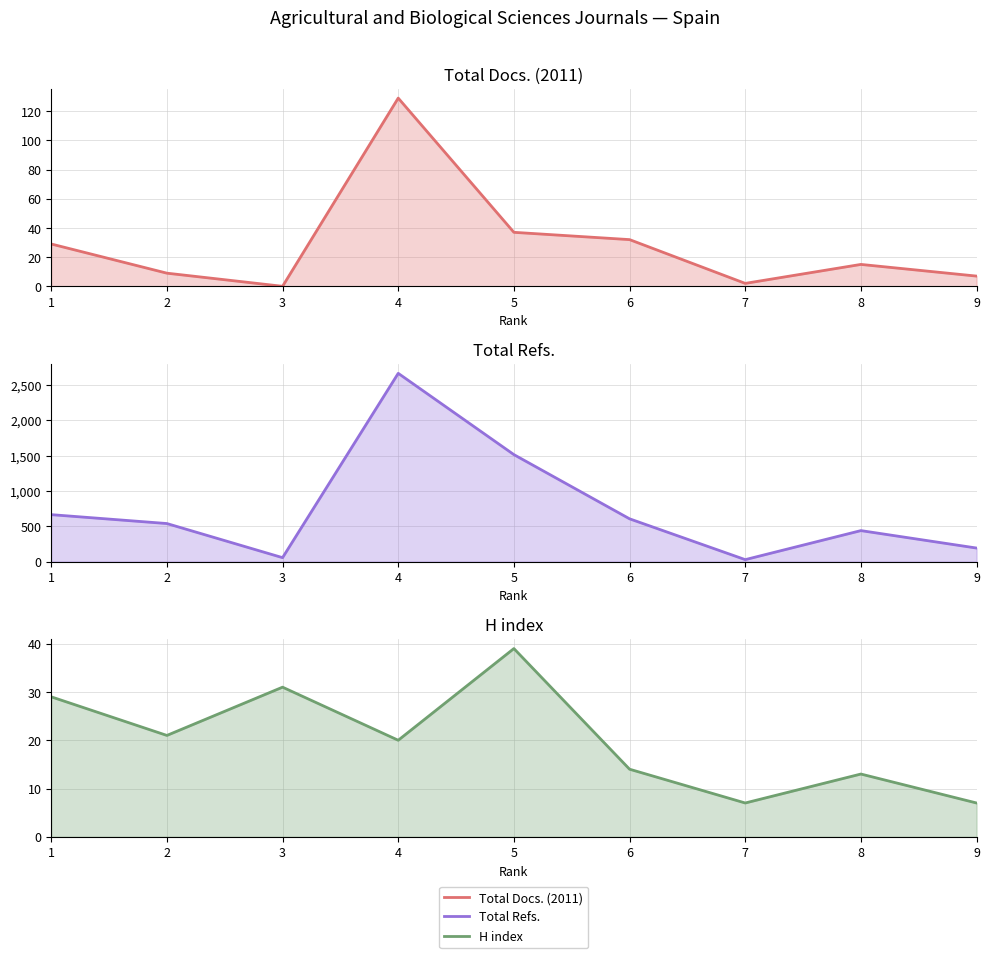

How many interior local peaks does the Total Docs. (2011) series have?

2